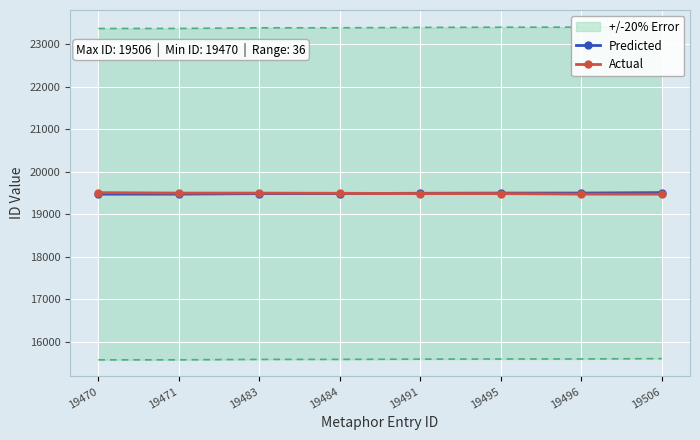

True or false: Actual and Predicted cross at least once.

True